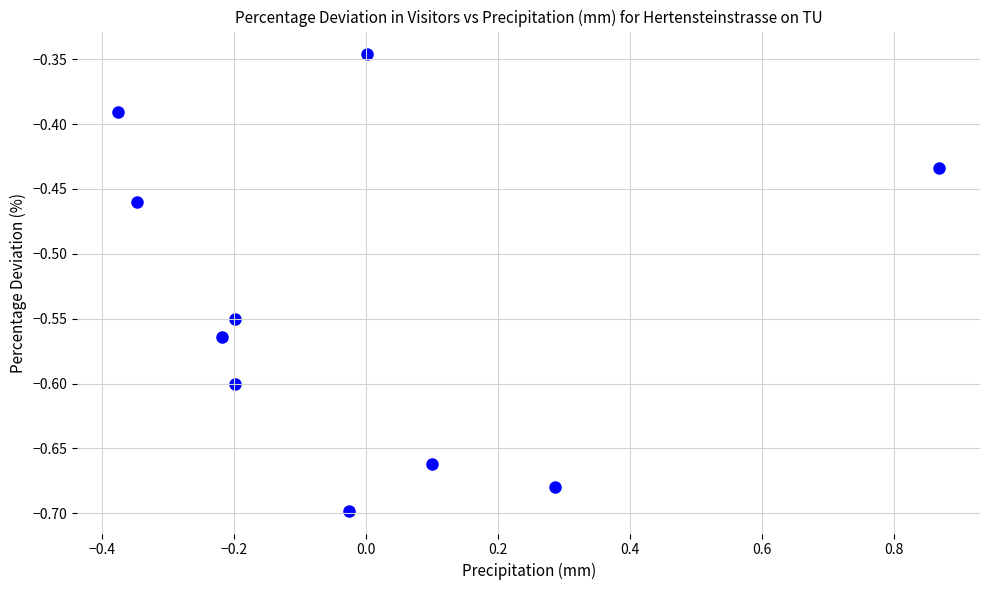

What is the range of Y values (max minus min)?

0.4